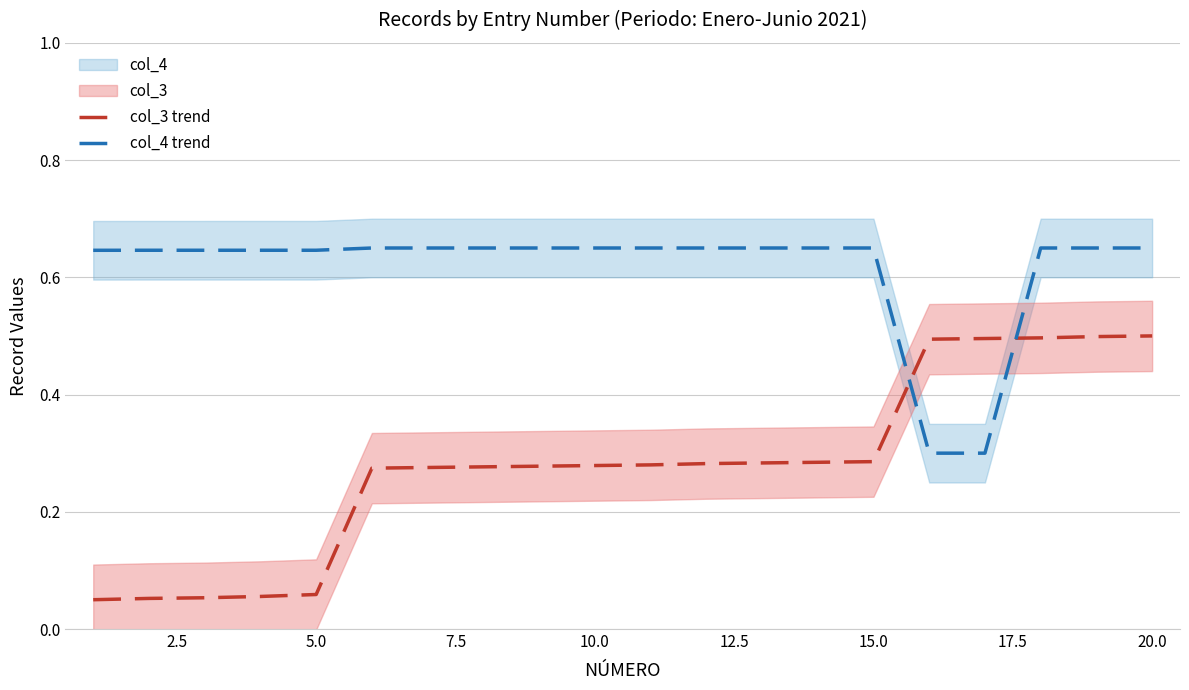

How many lines are shown in the chart?

2